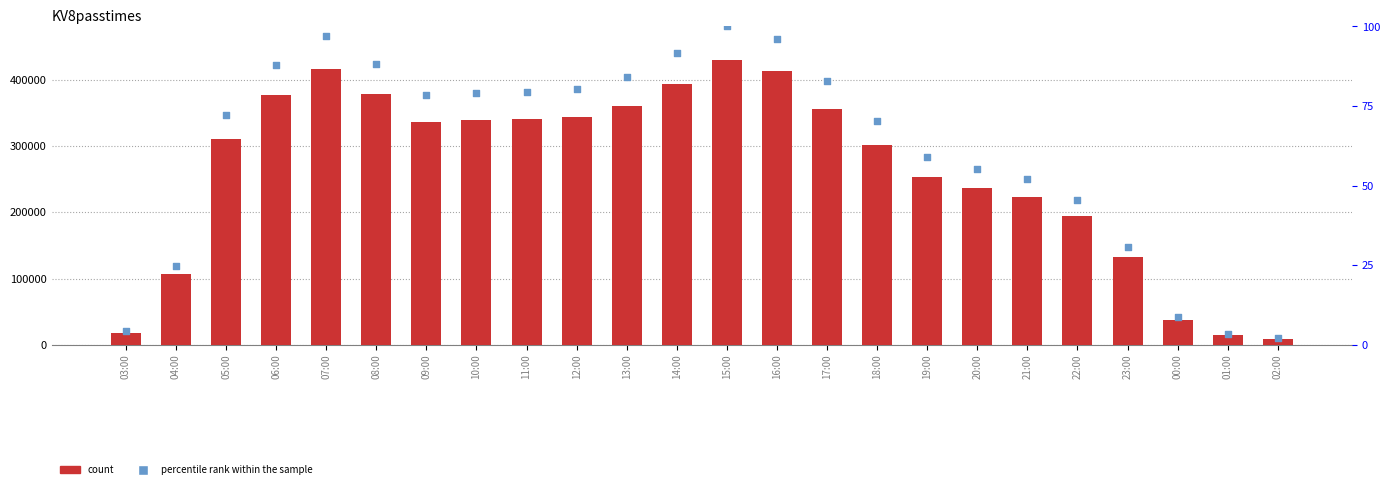

At how many categories does at least one series exceed 426944?

1